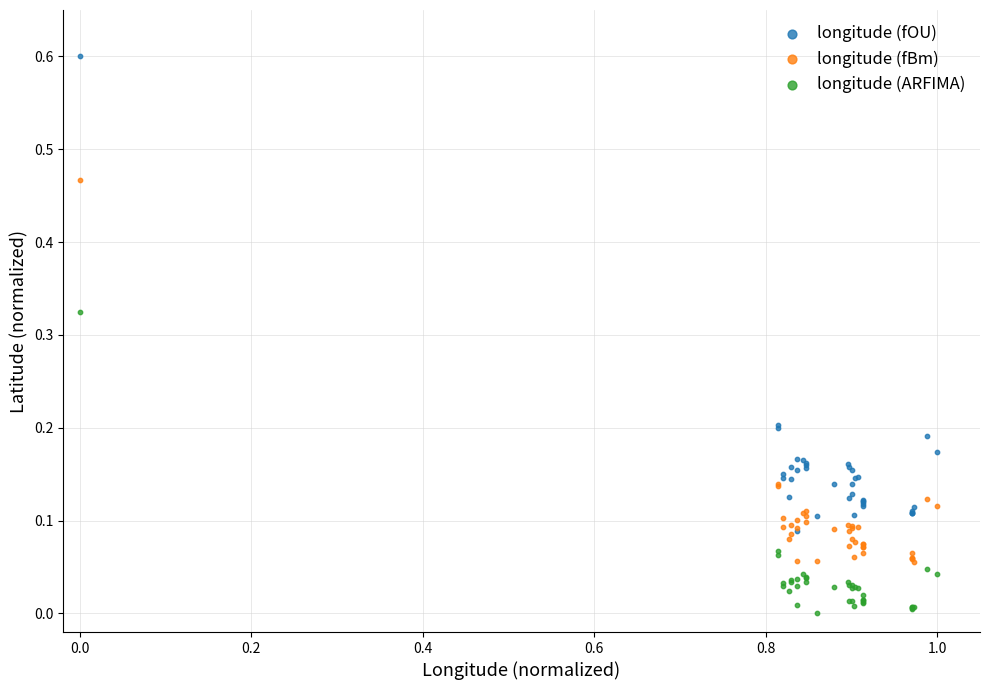

What are all the series names shown in the legend?

longitude (fOU), longitude (fBm), longitude (ARFIMA)